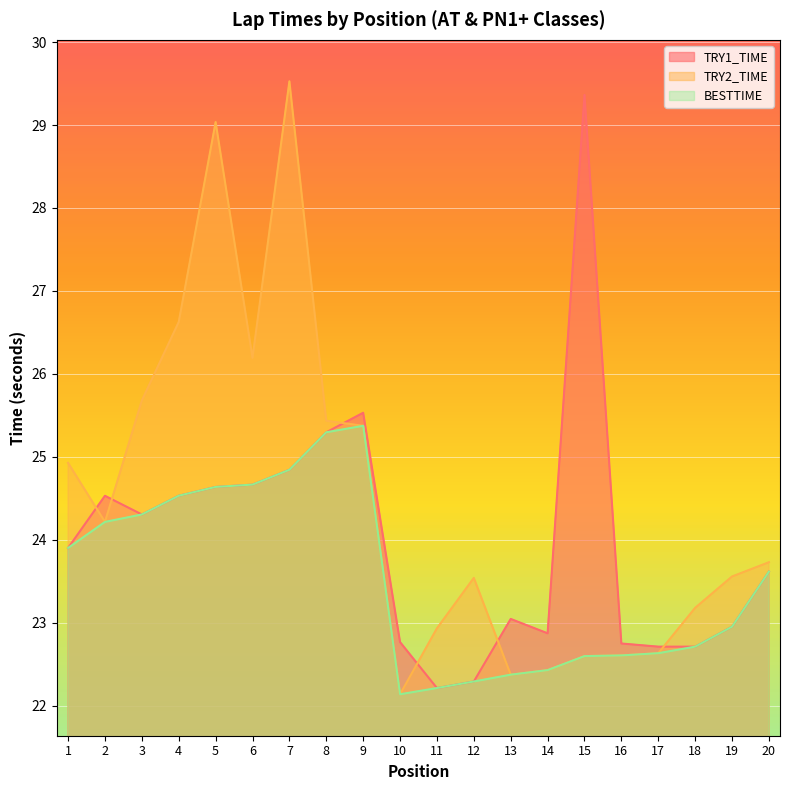

Where is the first local minimum for TRY1_TIME?

3